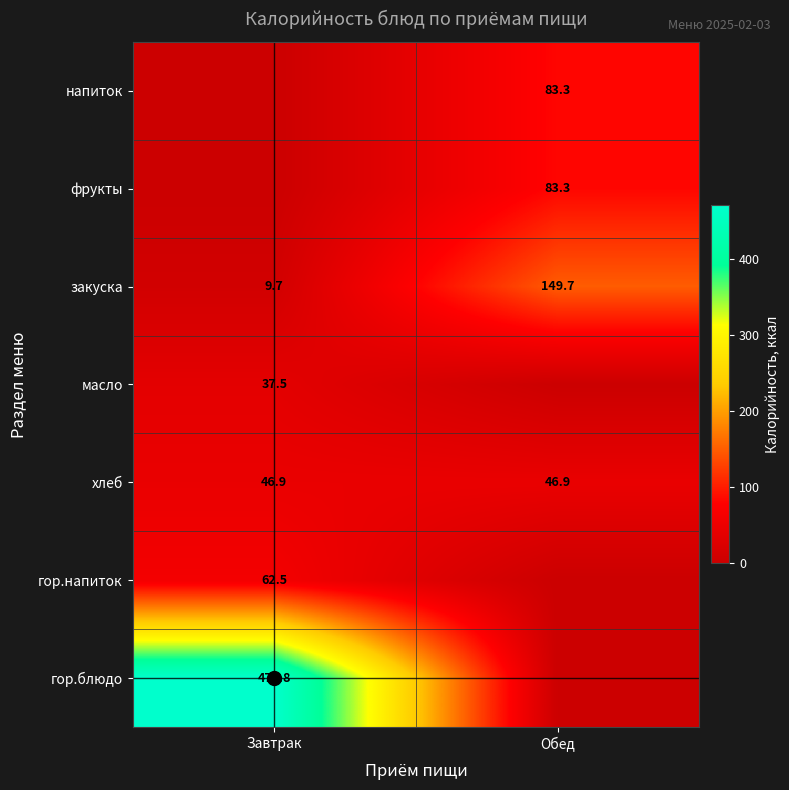

What is the difference between the закуска values at Обед and Завтрак?

140.0